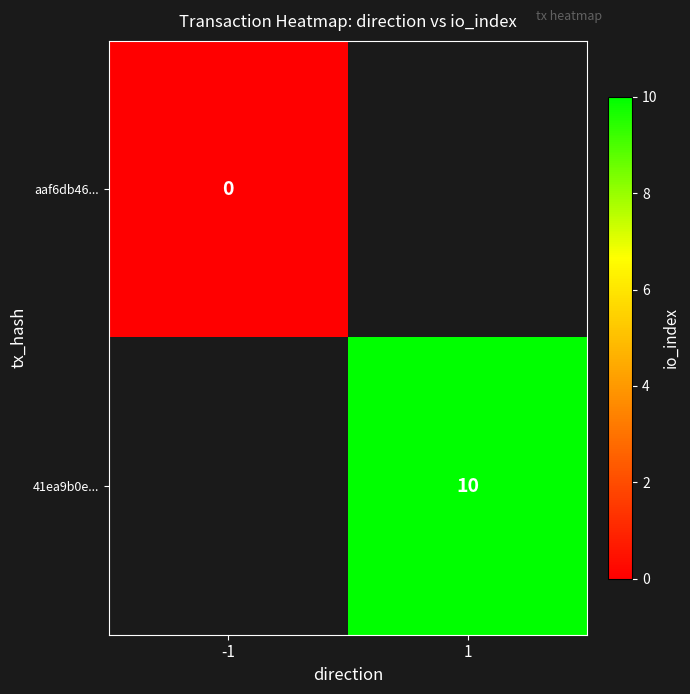

Is it true that 41ea9b0e... equals 3 at 1?

False